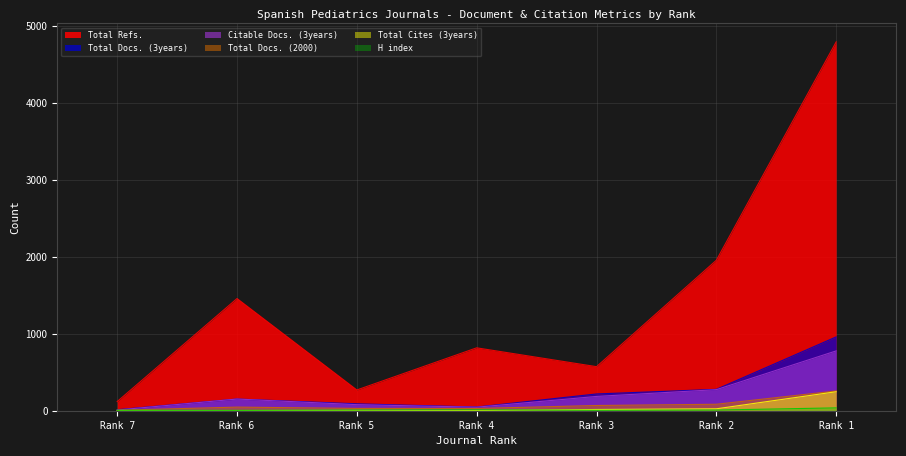

Does the chart have visible grid lines?

Yes